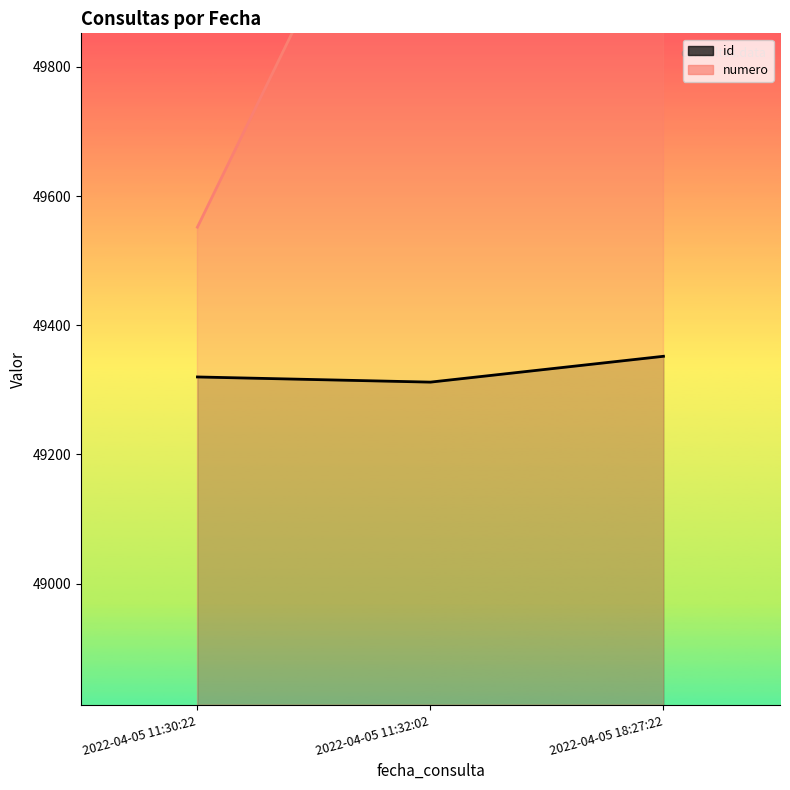

What position from the left is 2022-04-05 18:27:22?

3